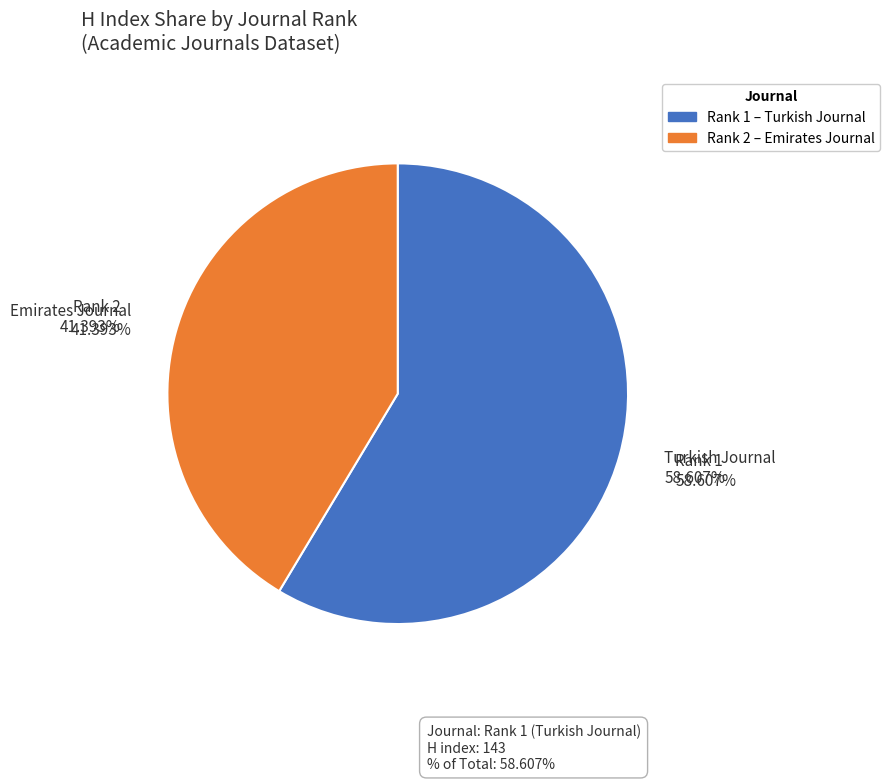

How many slices are in this pie chart?

2